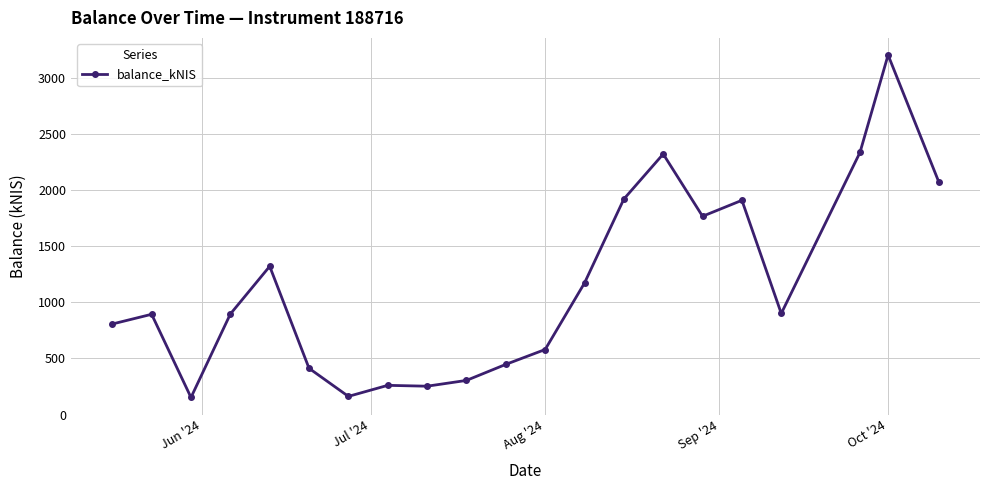

What is the difference between the maximum and minimum values?

3052.7